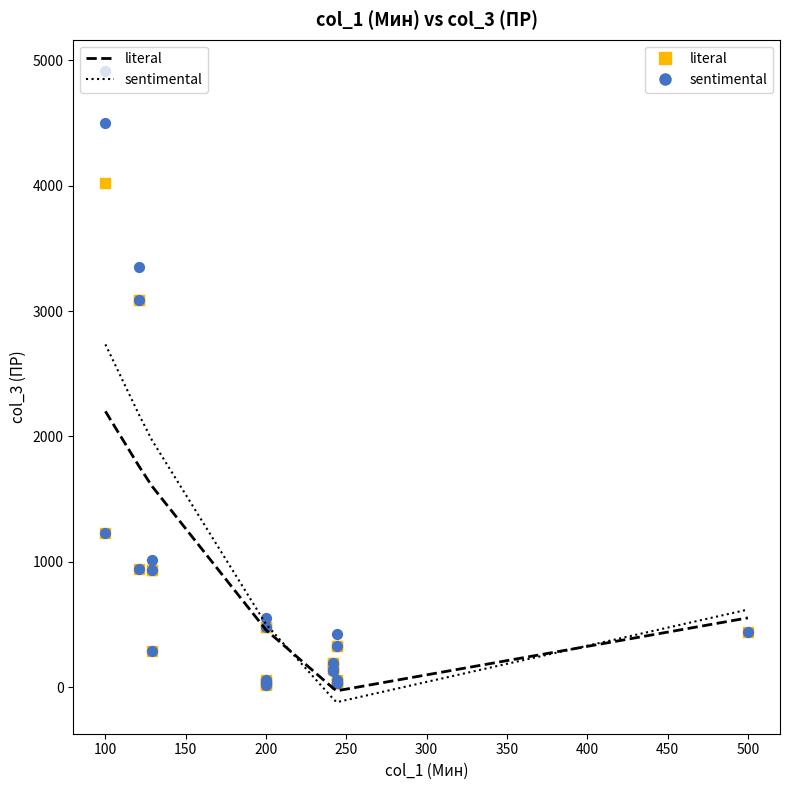

Which series reaches the maximum Y coordinate?

sentimental